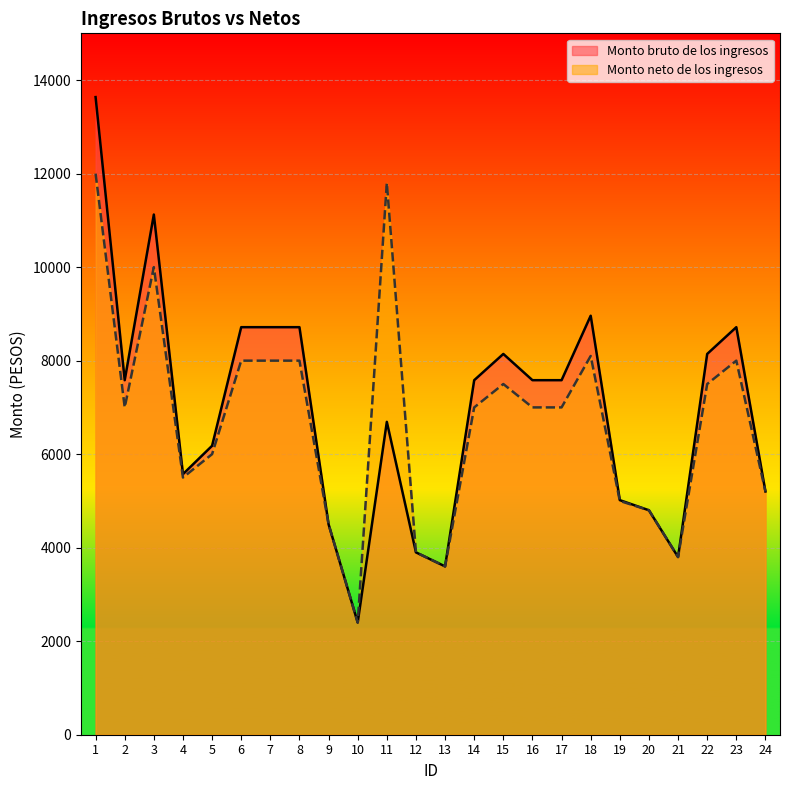

True or false: Monto bruto de los ingresos and Monto neto de los ingresos intersect in this chart.

False